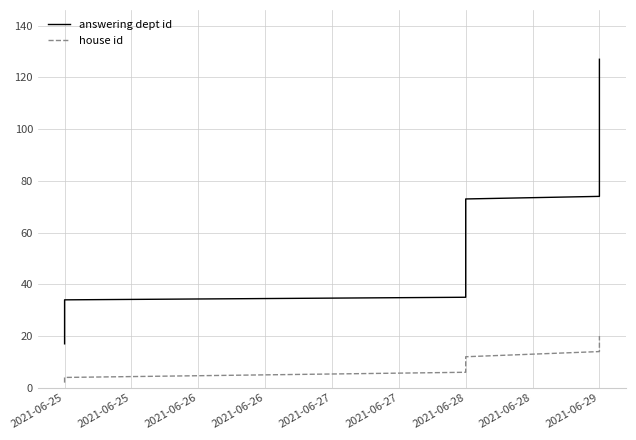

How many distinct data groups are displayed?

2